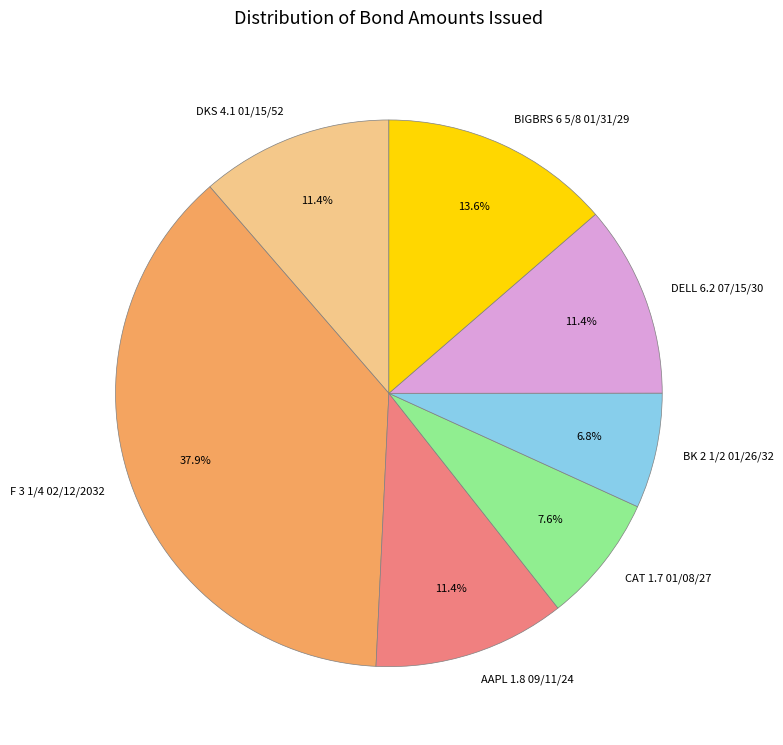

Approximately how many times larger is the value at BIGBRS 6 5/8 01/31/29 compared to AAPL 1.8 09/11/24?

1.2